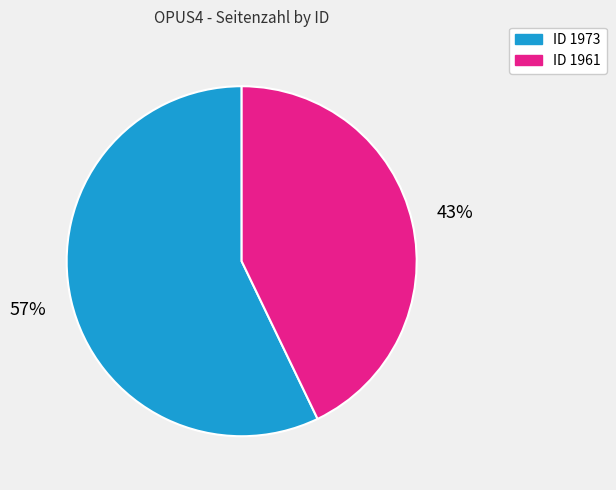

How many slices are in this pie chart?

2